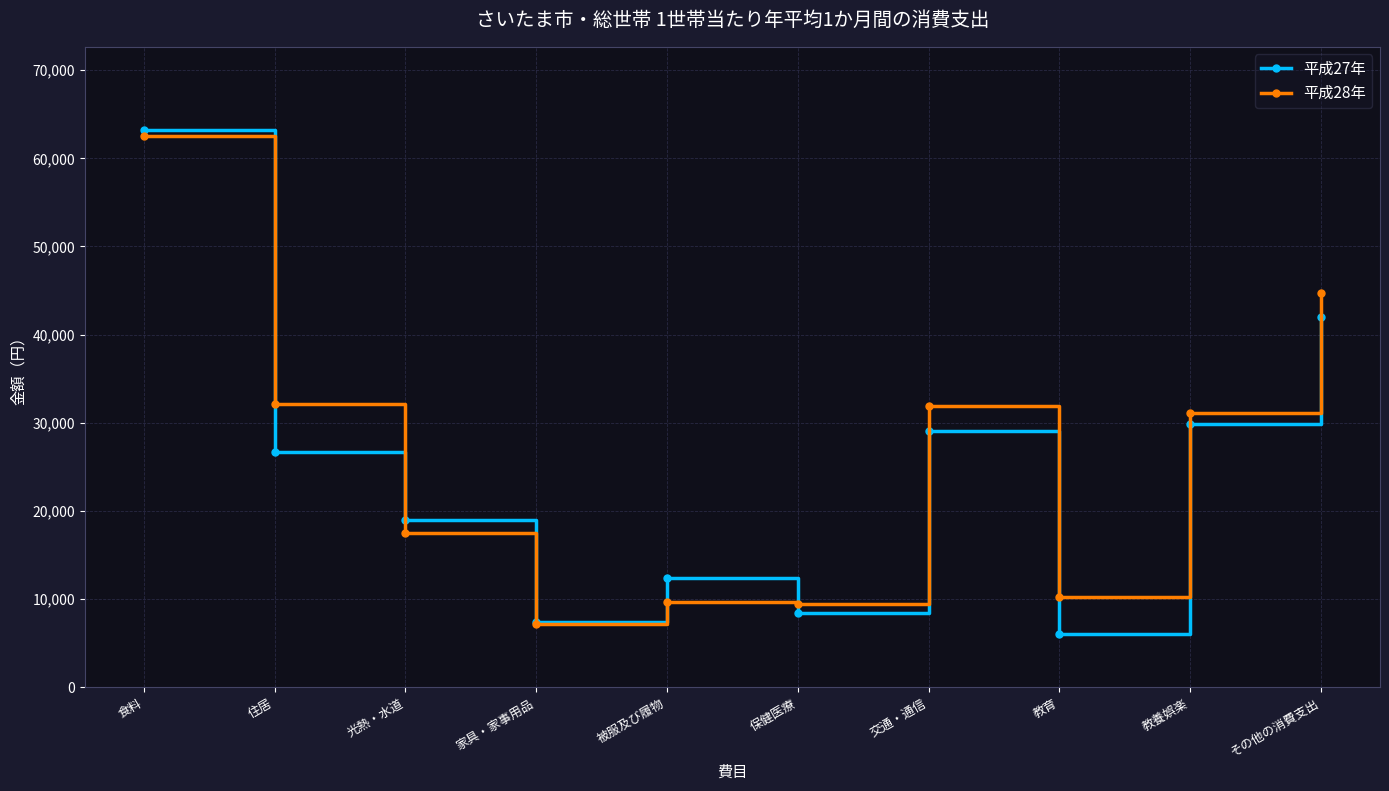

What is the label of the 4th point from the right?

交通・通信